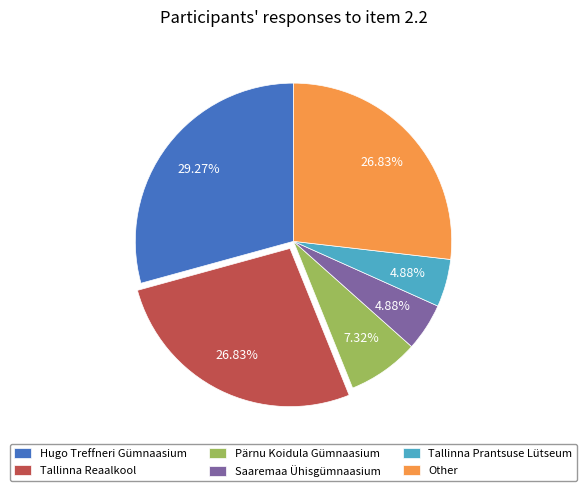

Do Hugo Treffneri Gümnaasium and Tallinna Prantsuse Lütseum together represent more than half of the pie?

No